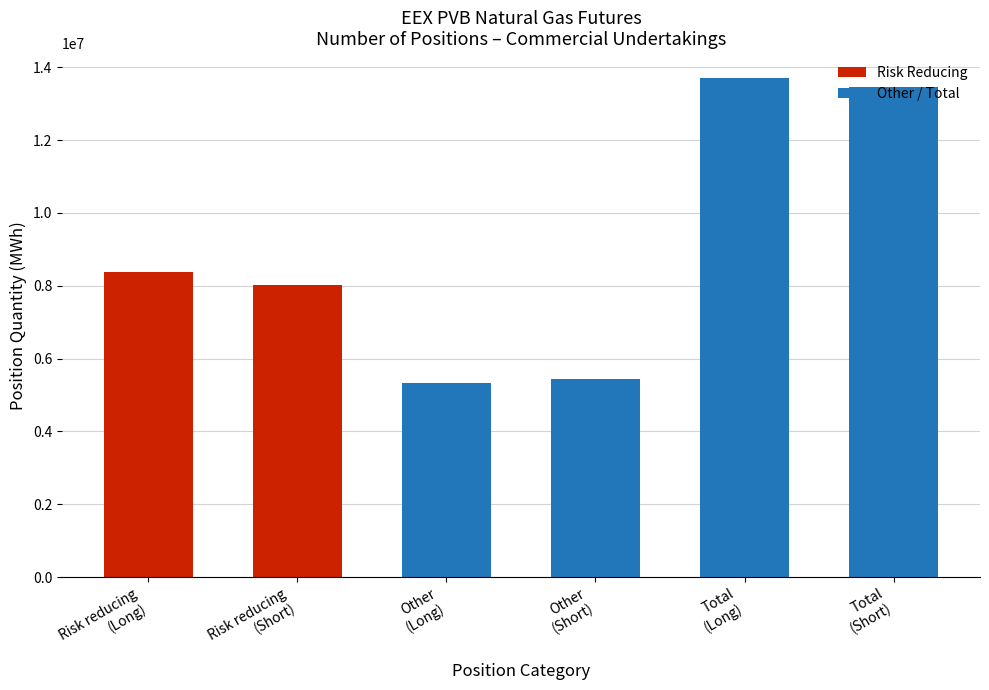

What value does the data have at Other
(Short)?

5450890